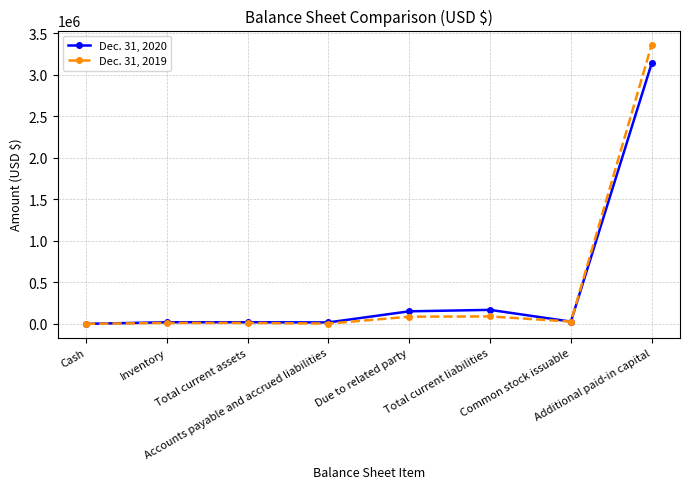

Rank the series by their average value, from highest to lowest.

Dec. 31, 2019, Dec. 31, 2020